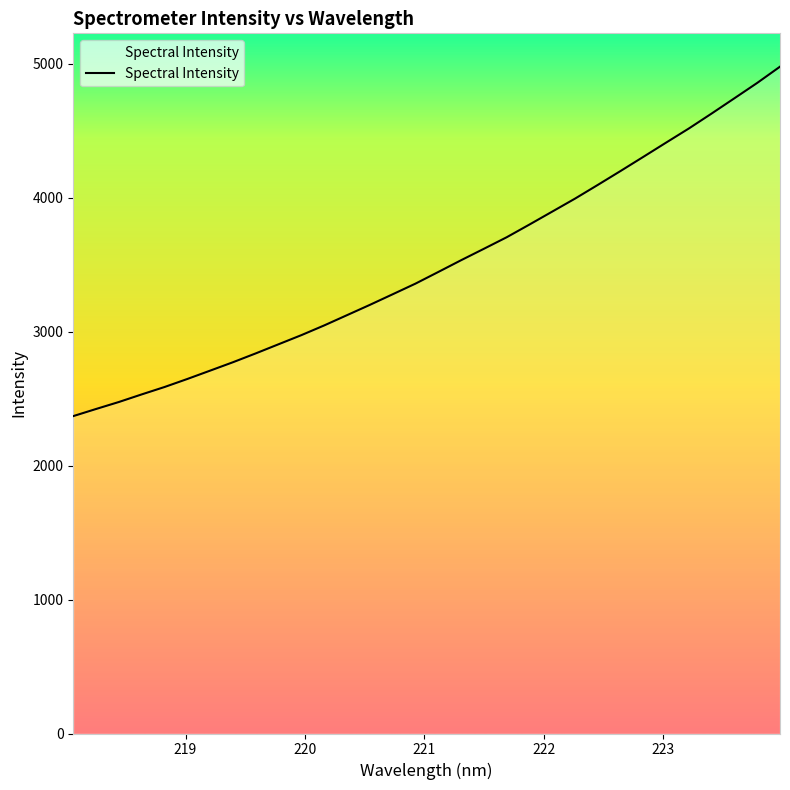

What is the greatest value displayed?

4978.3